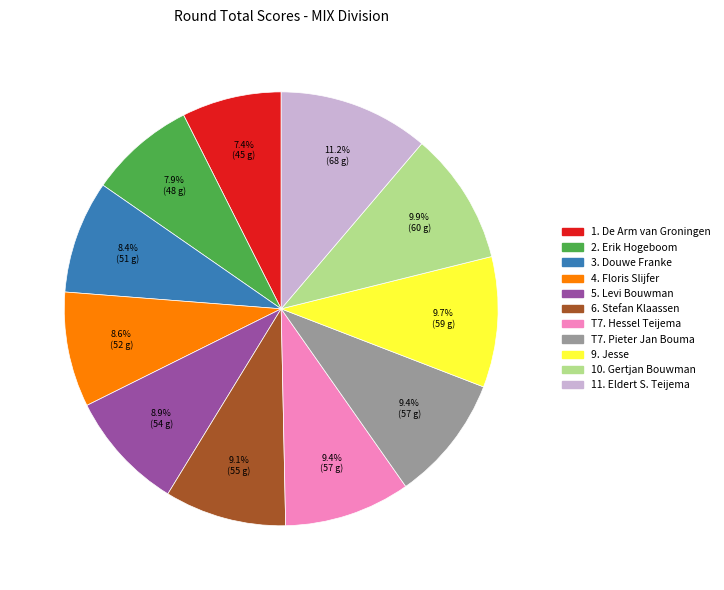

Is there a majority slice in this chart?

No